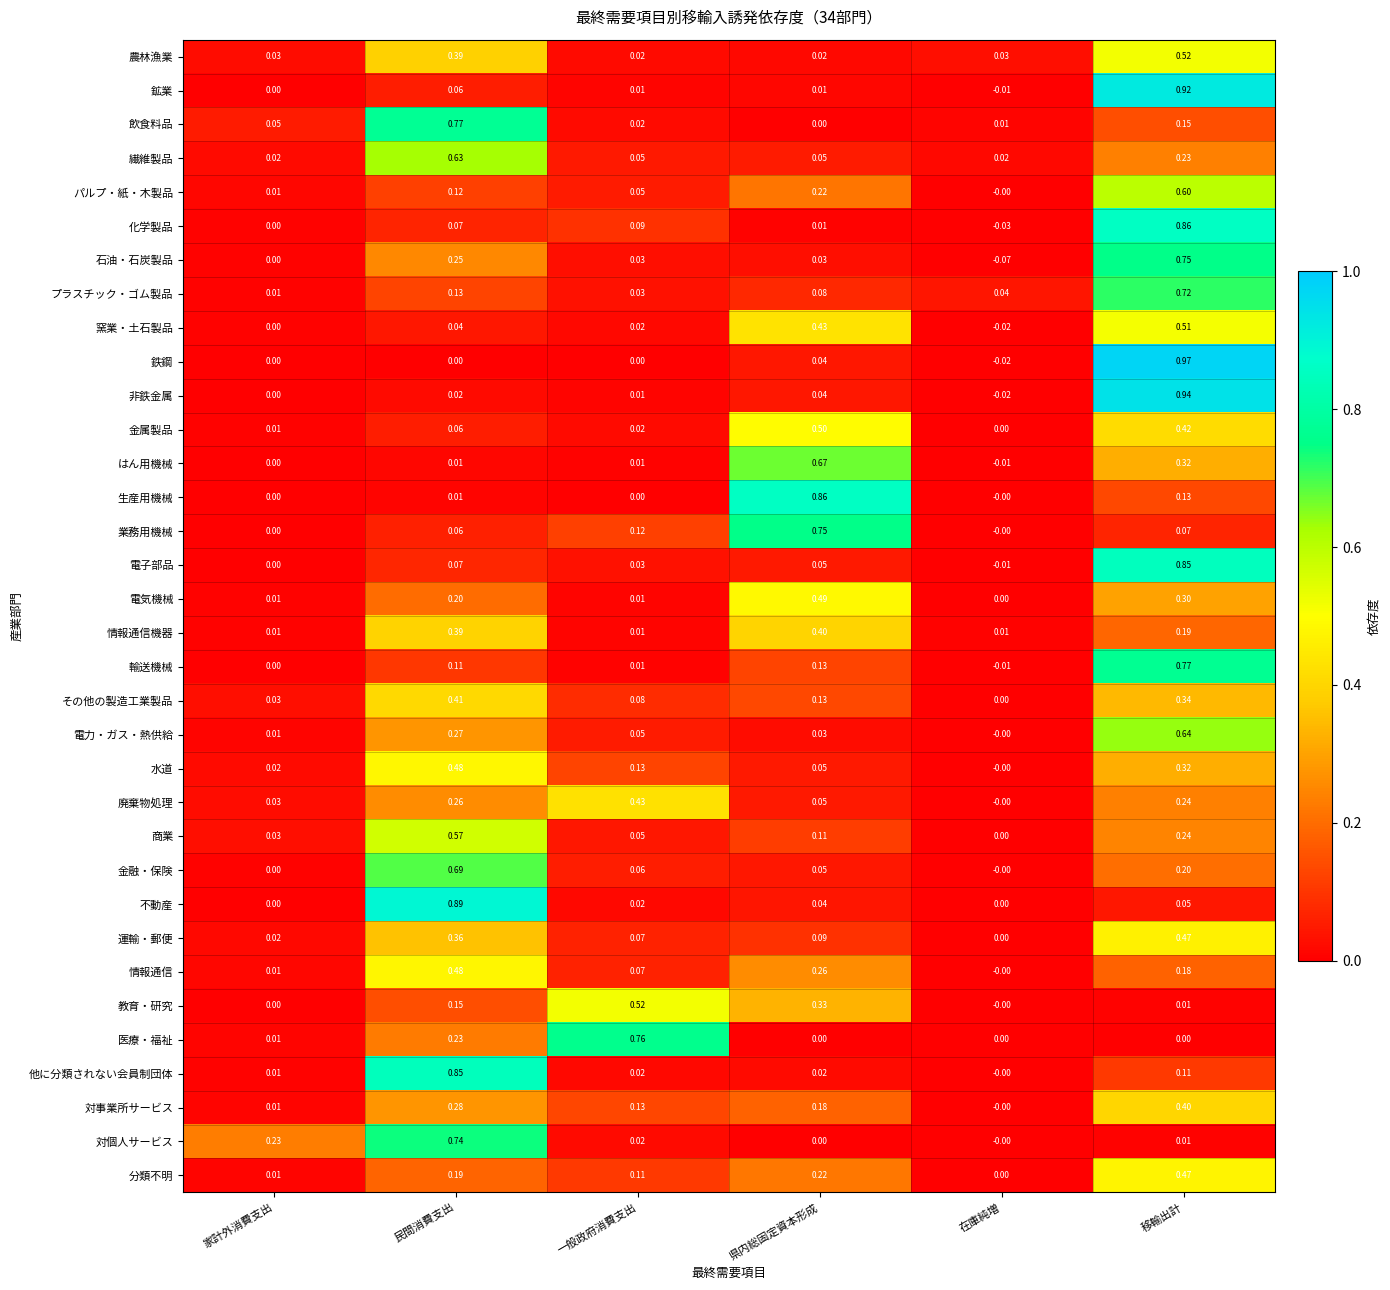

List the labels in order of 商業 value, smallest first.

在庫純増, 家計外消費支出, 一般政府消費支出, 県内総固定資本形成, 移輸出計, 民間消費支出